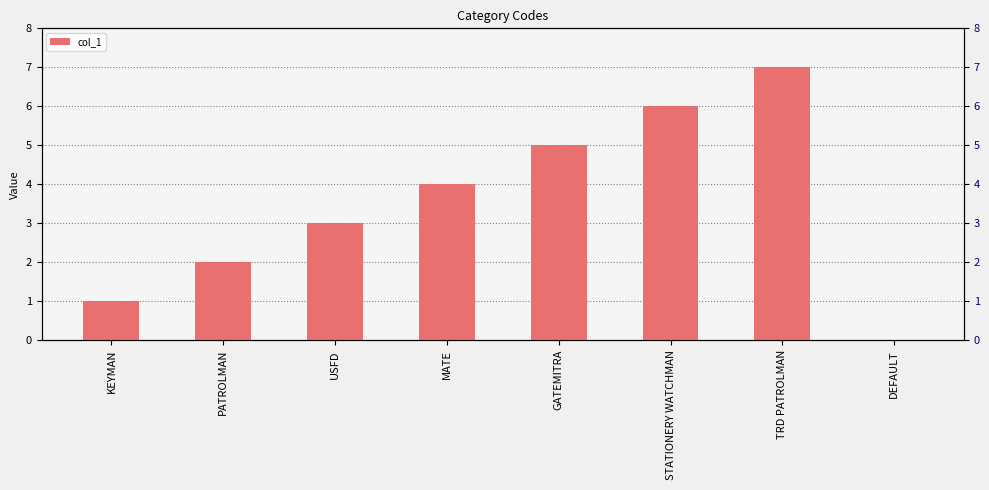

What is the value of the 4th bar from the left?

4